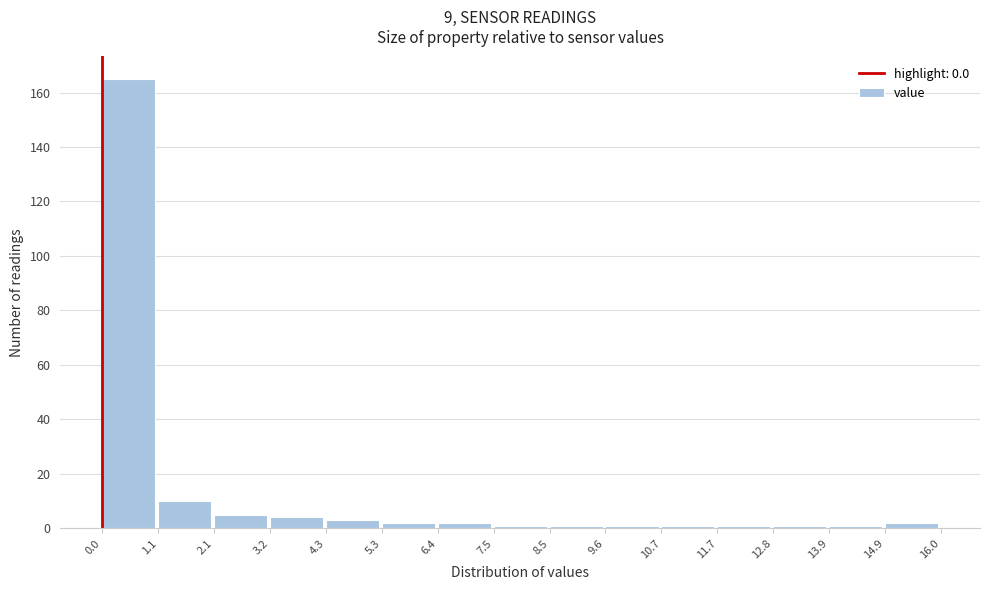

Over which range of the x-axis is the bar tallest?

0.0 to 1.1